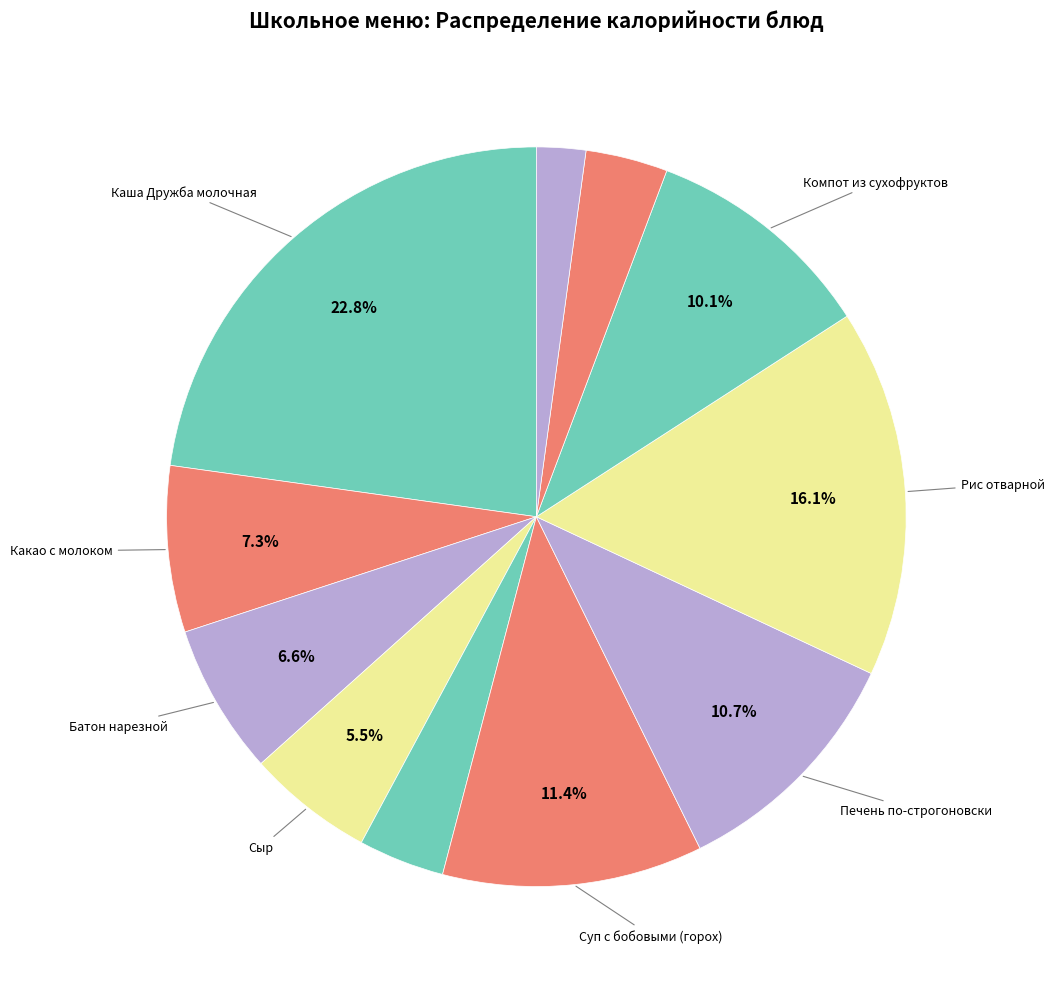

Which category has the smallest portion of the pie?

Хлеб ржаной